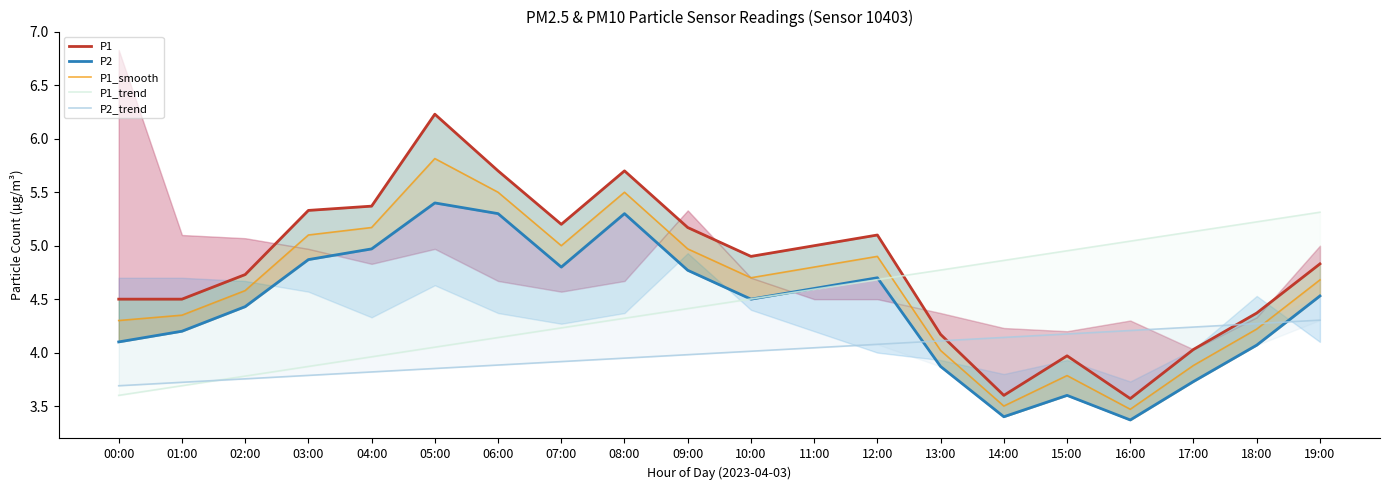

Reading left to right, list all the values displayed in this chart.

P1: 00:00=4.5	01:00=4.5	02:00=4.7	03:00=5.3	04:00=5.4	05:00=6.2	06:00=5.7	07:00=5.2	08:00=5.7	09:00=5.2	10:00=4.9	11:00=5.0	12:00=5.1	13:00=4.2	14:00=3.6	15:00=4.0	16:00=3.6	17:00=4.0	18:00=4.4	19:00=4.8
P2: 00:00=4.1	01:00=4.2	02:00=4.4	03:00=4.9	04:00=5.0	05:00=5.4	06:00=5.3	07:00=4.8	08:00=5.3	09:00=4.8	10:00=4.5	11:00=4.6	12:00=4.7	13:00=3.9	14:00=3.4	15:00=3.6	16:00=3.4	17:00=3.7	18:00=4.1	19:00=4.5
P1_smooth: 00:00=4.3	01:00=4.3	02:00=4.6	03:00=5.1	04:00=5.2	05:00=5.8	06:00=5.5	07:00=5.0	08:00=5.5	09:00=5.0	10:00=4.7	11:00=4.8	12:00=4.9	13:00=4.0	14:00=3.5	15:00=3.8	16:00=3.5	17:00=3.9	18:00=4.2	19:00=4.7
P1_trend: 00:00=3.6	01:00=3.7	02:00=3.8	03:00=3.9	04:00=4.0	05:00=4.1	06:00=4.1	07:00=4.2	08:00=4.3	09:00=4.4	10:00=4.5	11:00=4.6	12:00=4.7	13:00=4.8	14:00=4.9	15:00=5.0	16:00=5.0	17:00=5.1	18:00=5.2	19:00=5.3
P2_trend: 00:00=3.7	01:00=3.7	02:00=3.8	03:00=3.8	04:00=3.8	05:00=3.9	06:00=3.9	07:00=3.9	08:00=3.9	09:00=4.0	10:00=4.0	11:00=4.0	12:00=4.1	13:00=4.1	14:00=4.1	15:00=4.2	16:00=4.2	17:00=4.2	18:00=4.3	19:00=4.3